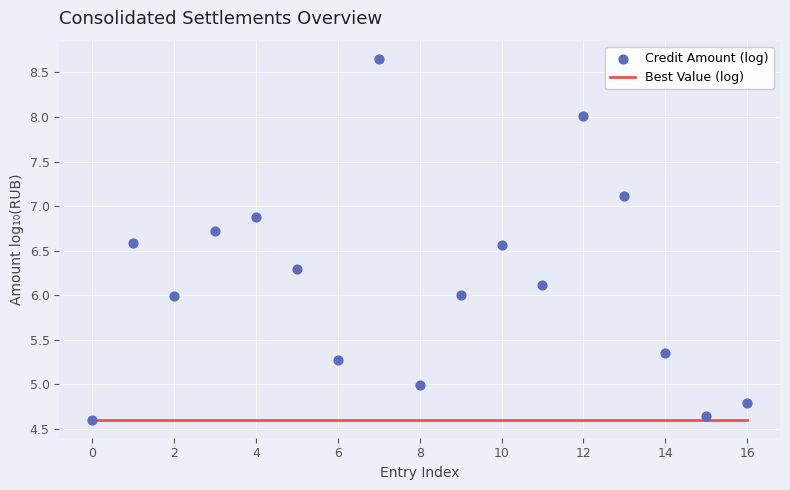

What are all the series names shown in the legend?

Best Value (log), Credit Amount (log)